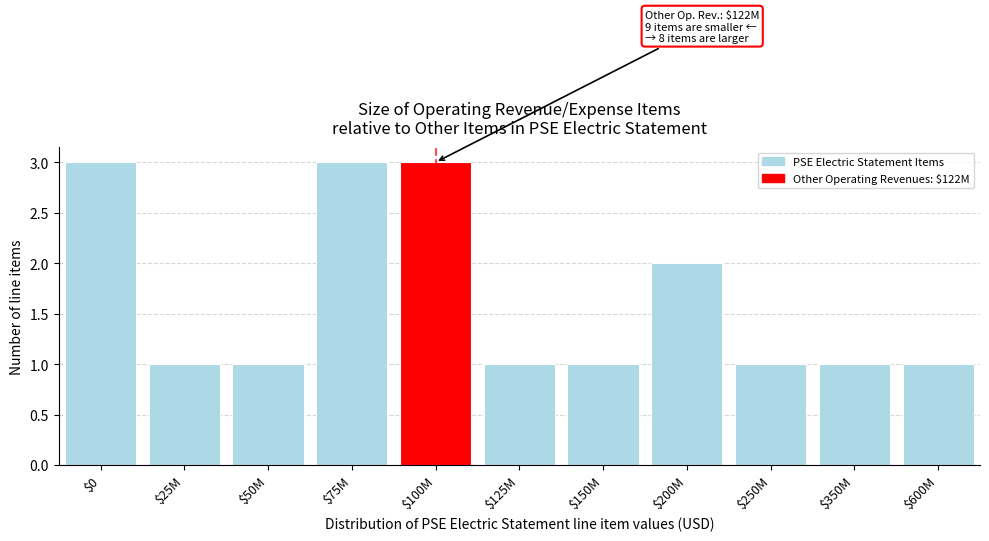

Reading left to right, list all the values displayed in this chart.

3	1	1	3	3	1	1	2	1	1	1